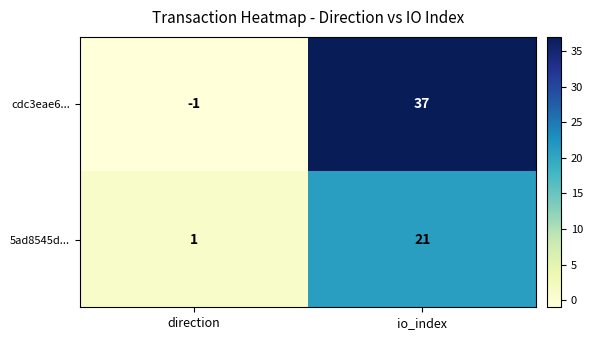

Rank the series by their average value, from lowest to highest.

5ad8545d..., cdc3eae6...